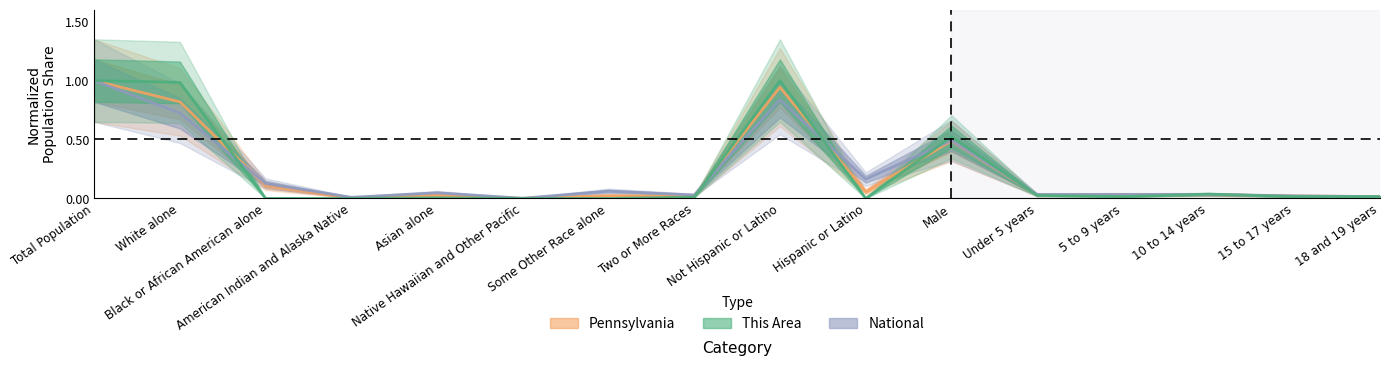

List the series in order of their peak value, highest first.

Pennsylvania, National, This Area